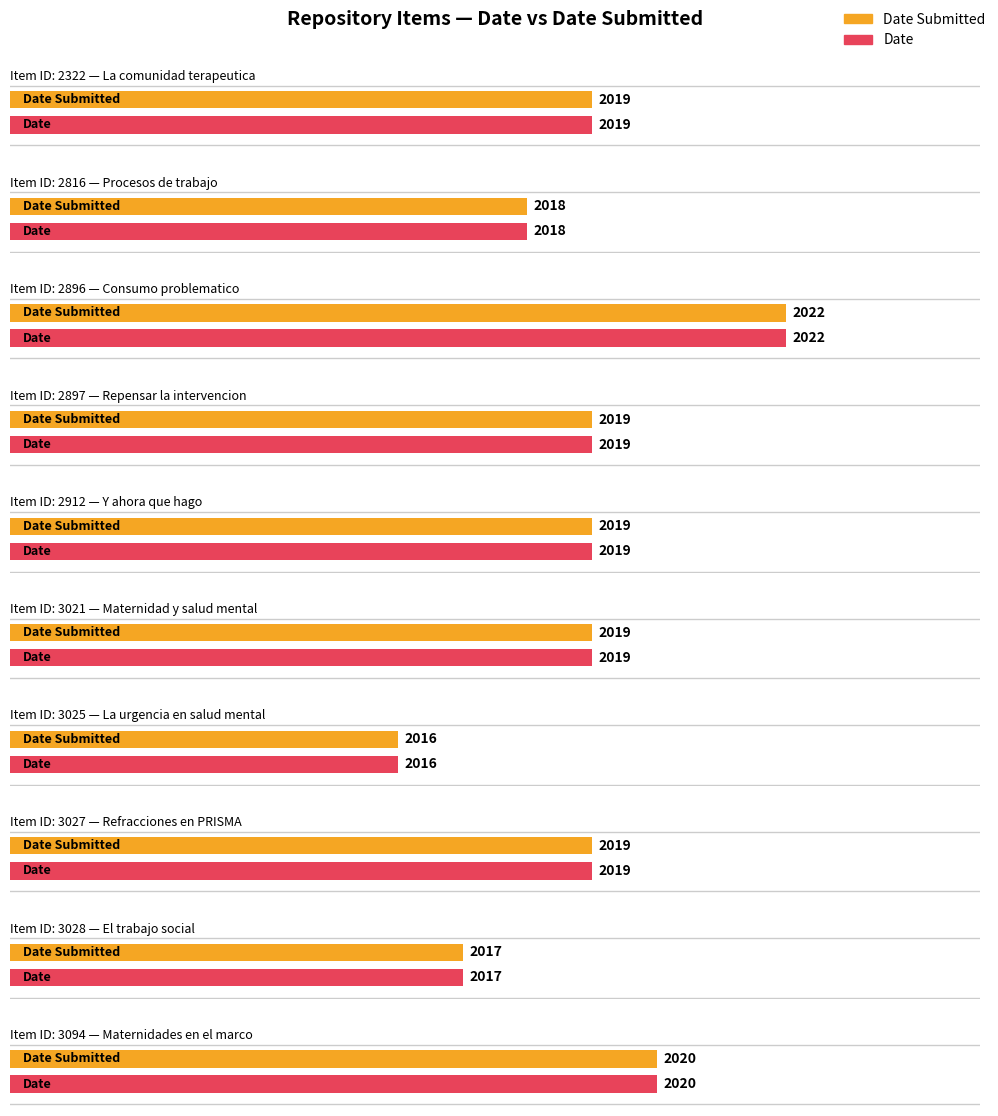

Reading right to left, what are all the values shown in this chart?

Item Id: info:eu-repo/semantics/openAccess=3094	info:eu-repo/semantics/openAccess=3028	info:eu-repo/semantics/openAccess=3027	info:eu-repo/semantics/openAccess=3025	info:eu-repo/semantics/openAccess=3021	info:eu-repo/semantics/openAccess=2912	info:eu-repo/semantics/openAccess=2897	info:eu-repo/semantics/openAccess=2896	info:eu-repo/semantics/openAccess=2816	info:eu-repo/semantics/openAccess=2322
Date Submitted: info:eu-repo/semantics/openAccess=2020	info:eu-repo/semantics/openAccess=2017	info:eu-repo/semantics/openAccess=2019	info:eu-repo/semantics/openAccess=2016	info:eu-repo/semantics/openAccess=2019	info:eu-repo/semantics/openAccess=2019	info:eu-repo/semantics/openAccess=2019	info:eu-repo/semantics/openAccess=2022	info:eu-repo/semantics/openAccess=2018	info:eu-repo/semantics/openAccess=2019
Date: info:eu-repo/semantics/openAccess=2020	info:eu-repo/semantics/openAccess=2017	info:eu-repo/semantics/openAccess=2019	info:eu-repo/semantics/openAccess=2016	info:eu-repo/semantics/openAccess=2019	info:eu-repo/semantics/openAccess=2019	info:eu-repo/semantics/openAccess=2019	info:eu-repo/semantics/openAccess=2022	info:eu-repo/semantics/openAccess=2018	info:eu-repo/semantics/openAccess=2019